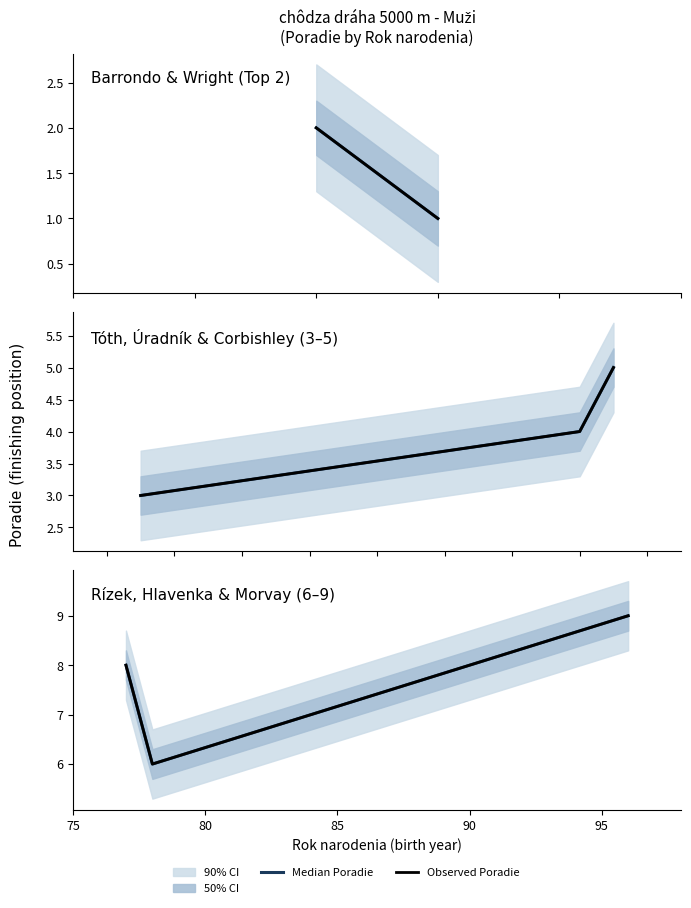

How many lines are shown in the chart?

2